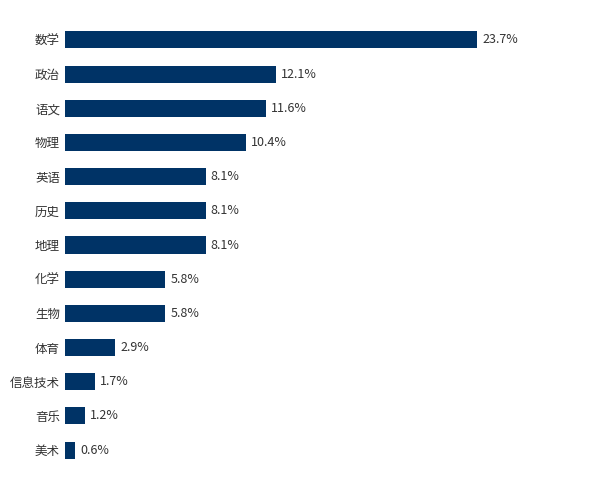

At which category does the chart reach its minimum across all series?

美术